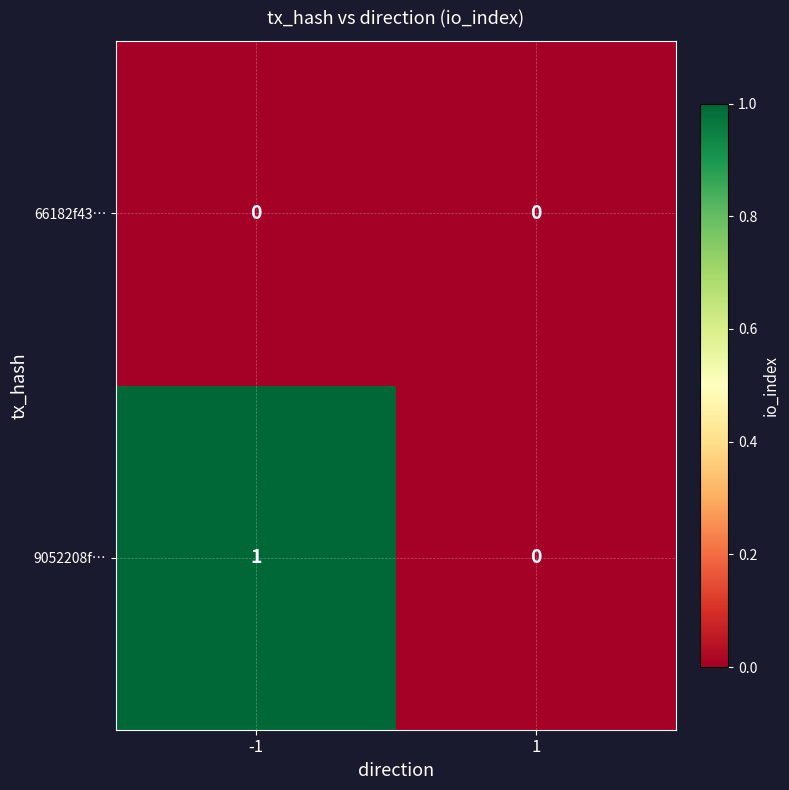

Reading left to right, transcribe all the data shown in this chart.

66182f43…: 0	0
9052208f…: 1	0